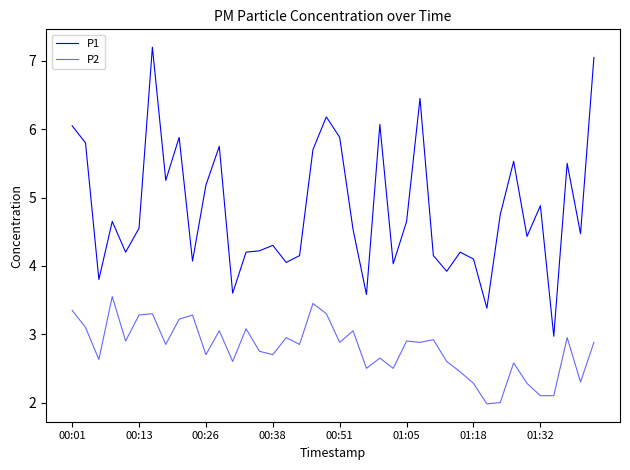

Does the chart display data point markers on the line(s)?

No